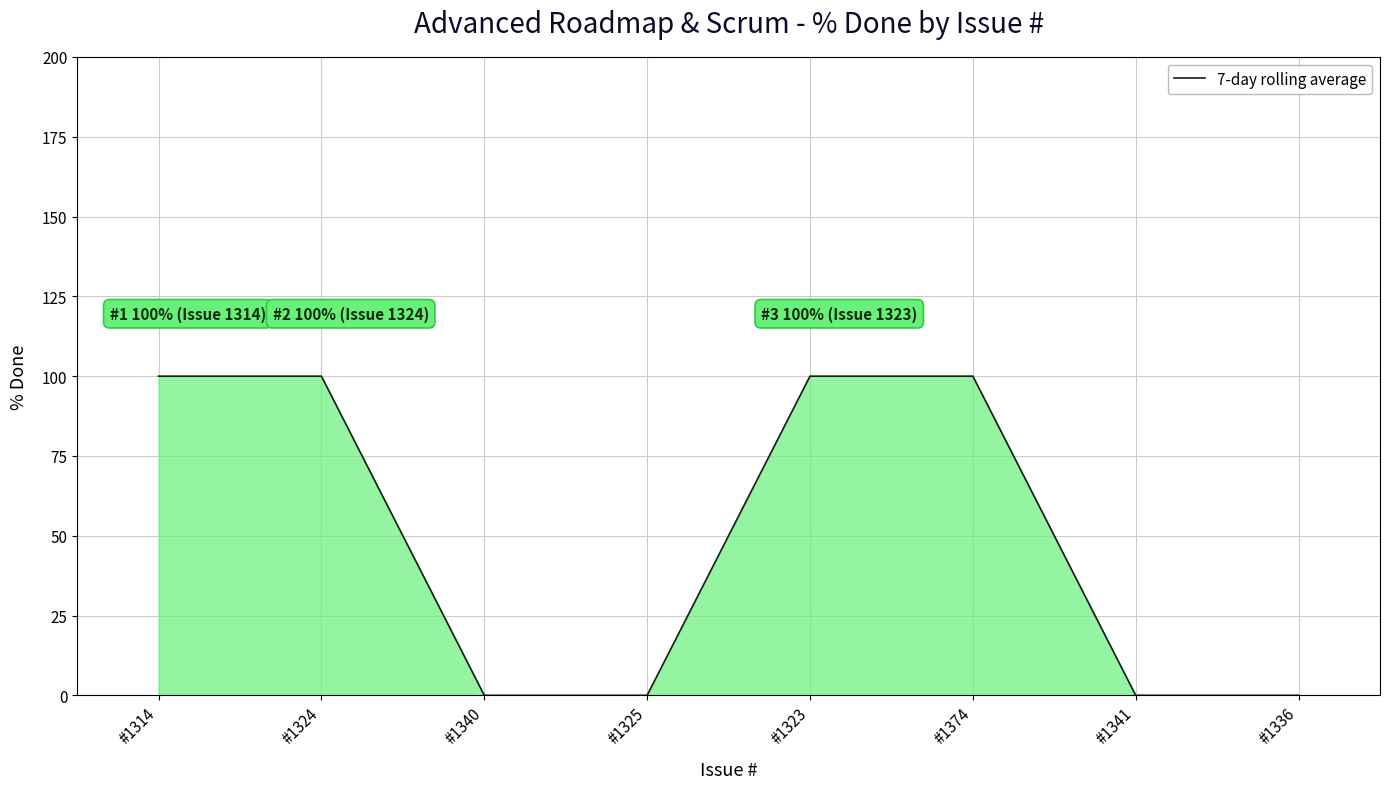

Is it true that the value at #1324 is 167?

False